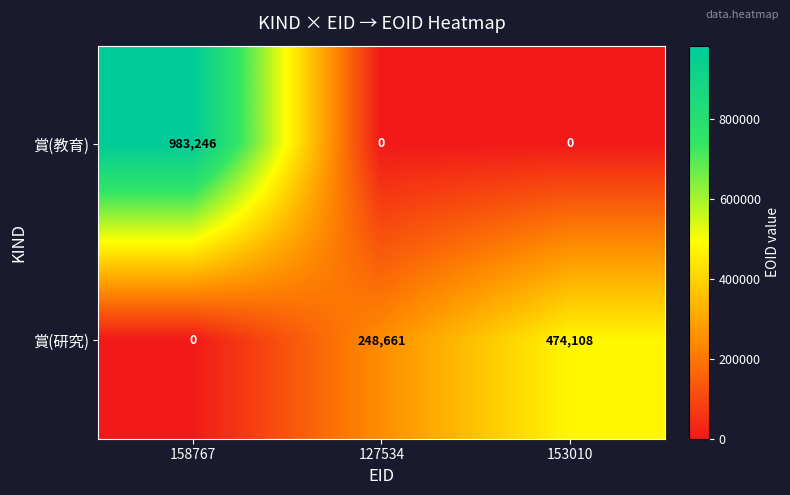

How many 賞(教育) values are between 0 and 983246?

3